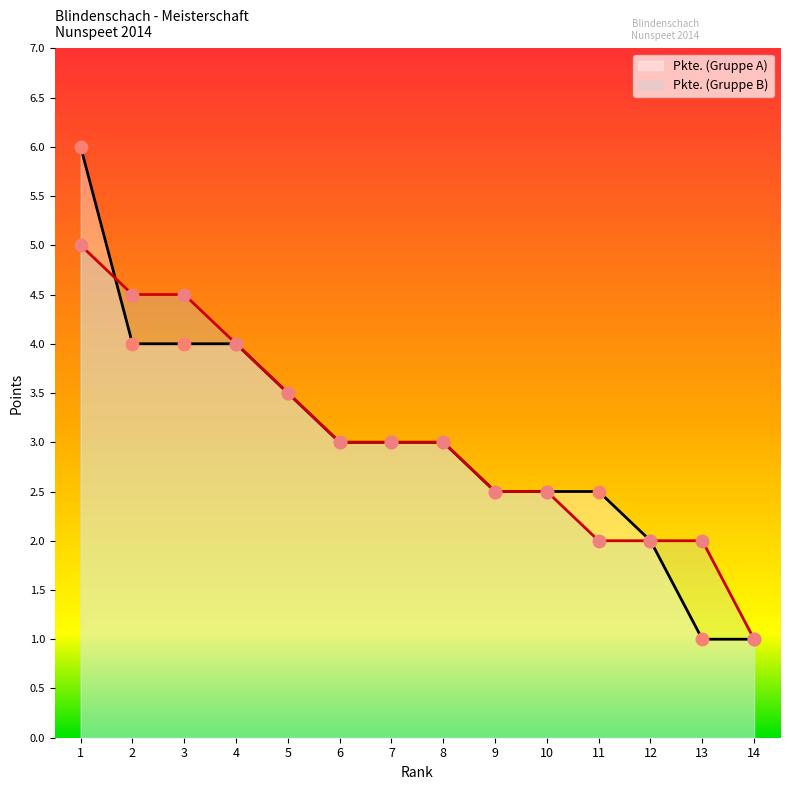

Which series contains the lowest Y value?

Pkte. (Gruppe A)